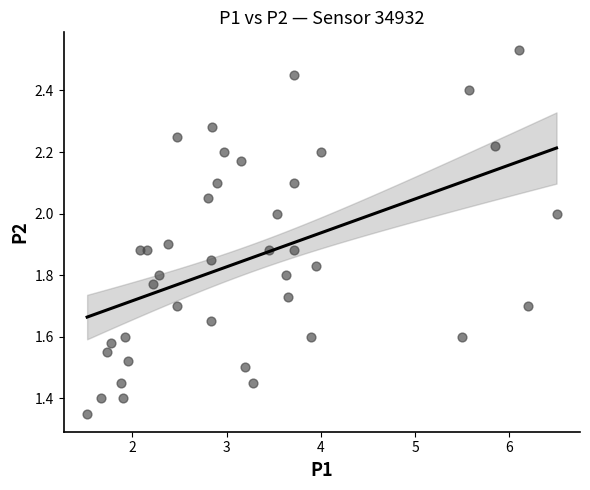

What is the range of X values (max minus min)?

5.0